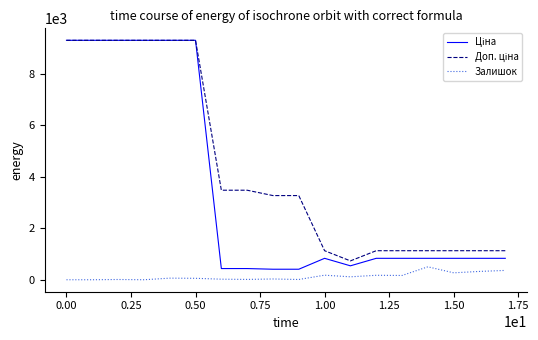

True or false: Залишок has more than 2 interior local peaks.

True